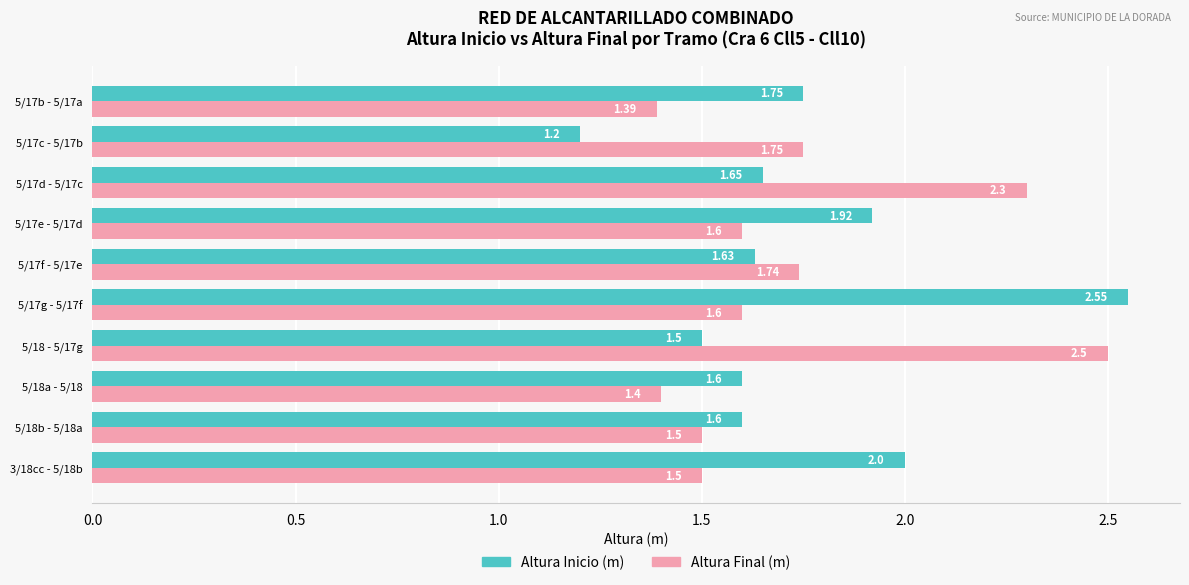

Which series has the largest total across all categories?

Altura Inicio (m)